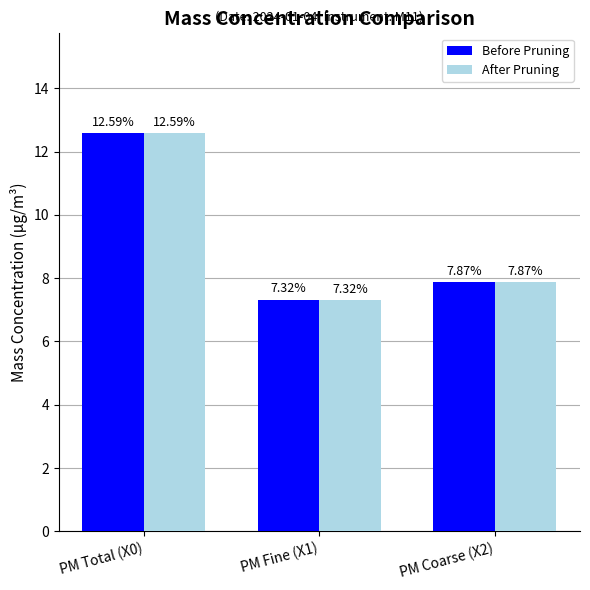

True or false: After Pruning has a value of 17.0 at PM Total (X0).

False